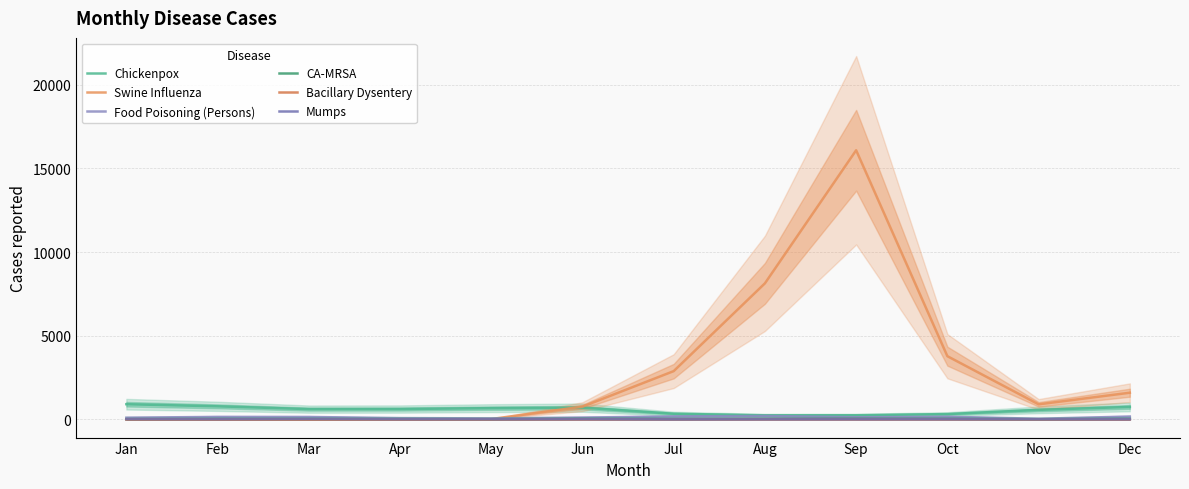

What is the minimum value for Food Poisoning (Persons)?

41